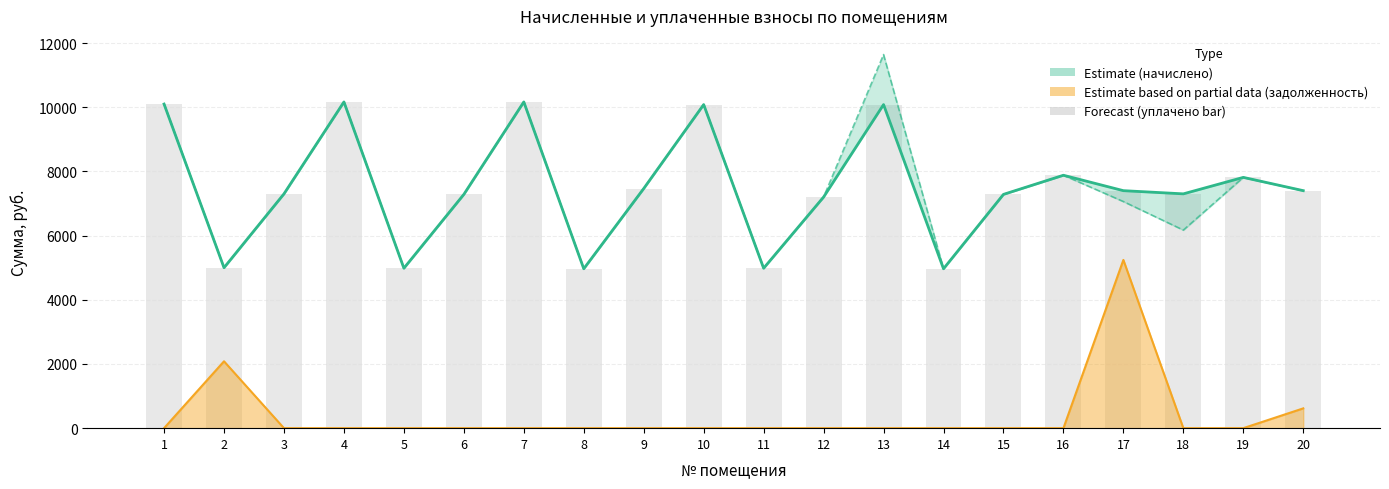

Between 5 and 19, which is larger?

19